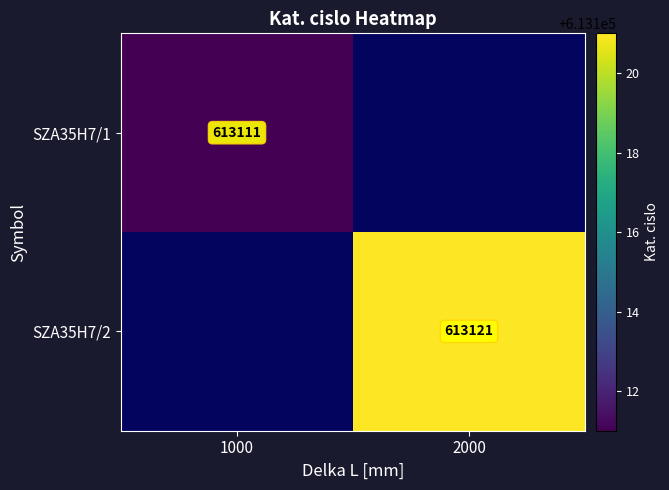

True or false: SZA35H7/2 has a value of 613121 at 2000.

True